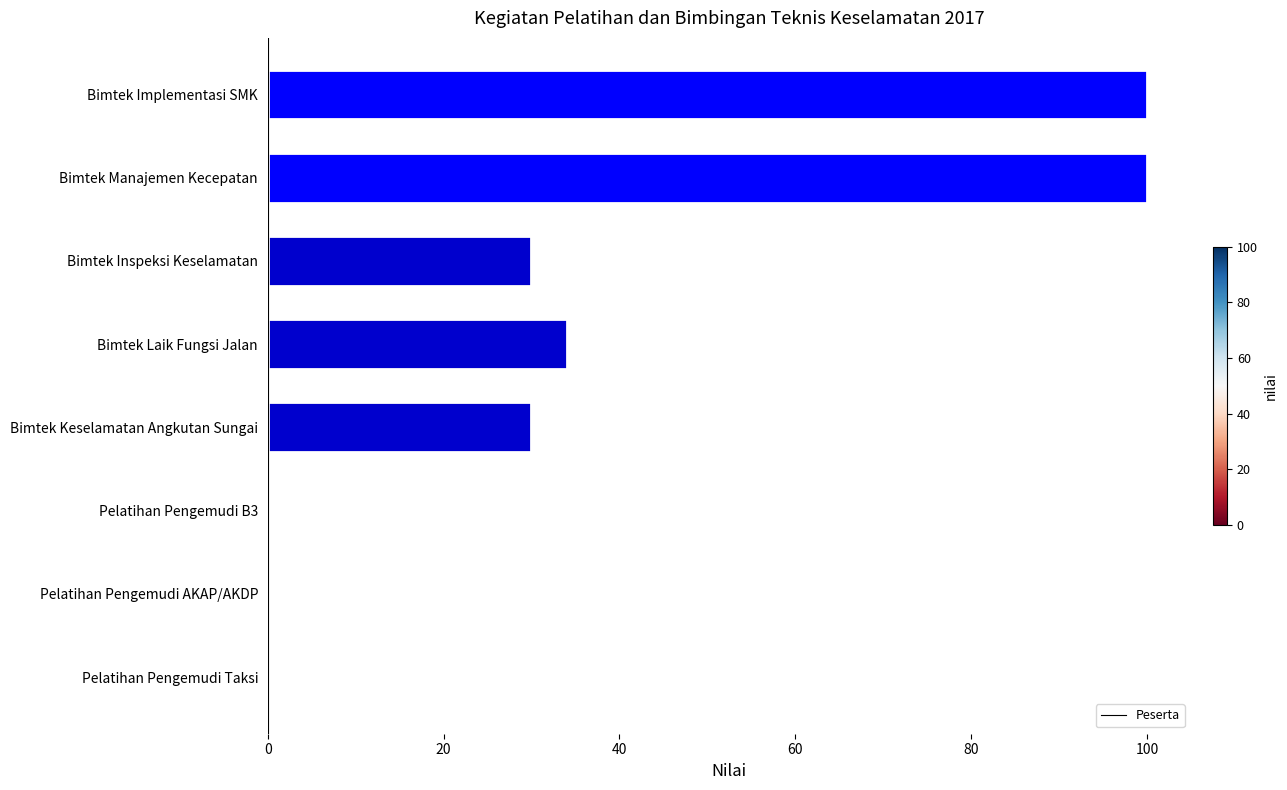

Reading bottom to top, transcribe all the data shown in this chart.

Pelatihan Pengemudi Taksi=0	Pelatihan Pengemudi AKAP/AKDP=0	Pelatihan Pengemudi B3=0	Bimtek Keselamatan Angkutan Sungai=30	Bimtek Laik Fungsi Jalan=34	Bimtek Inspeksi Keselamatan=30	Bimtek Manajemen Kecepatan=100	Bimtek Implementasi SMK=100